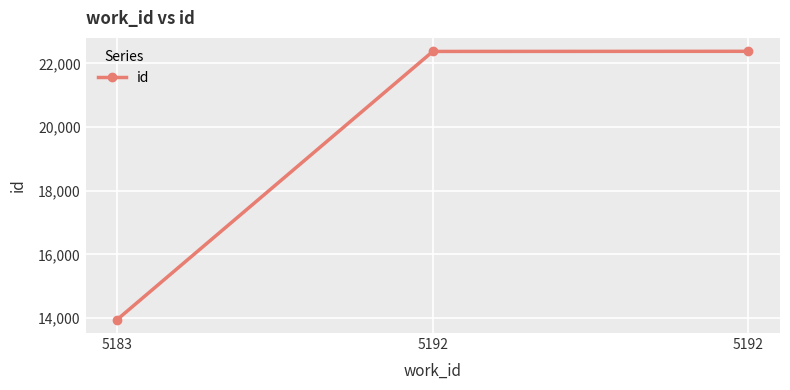

Is this an area chart (filled region under the line)?

No